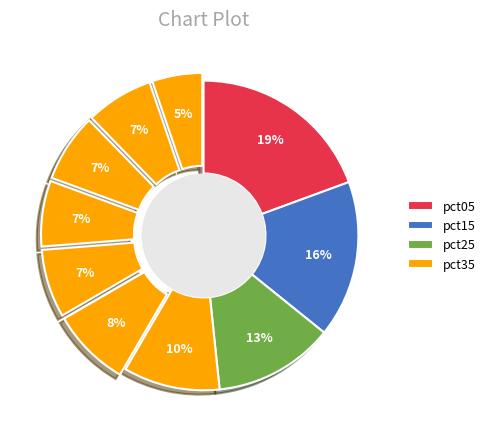

How many slices are in this pie chart?

10